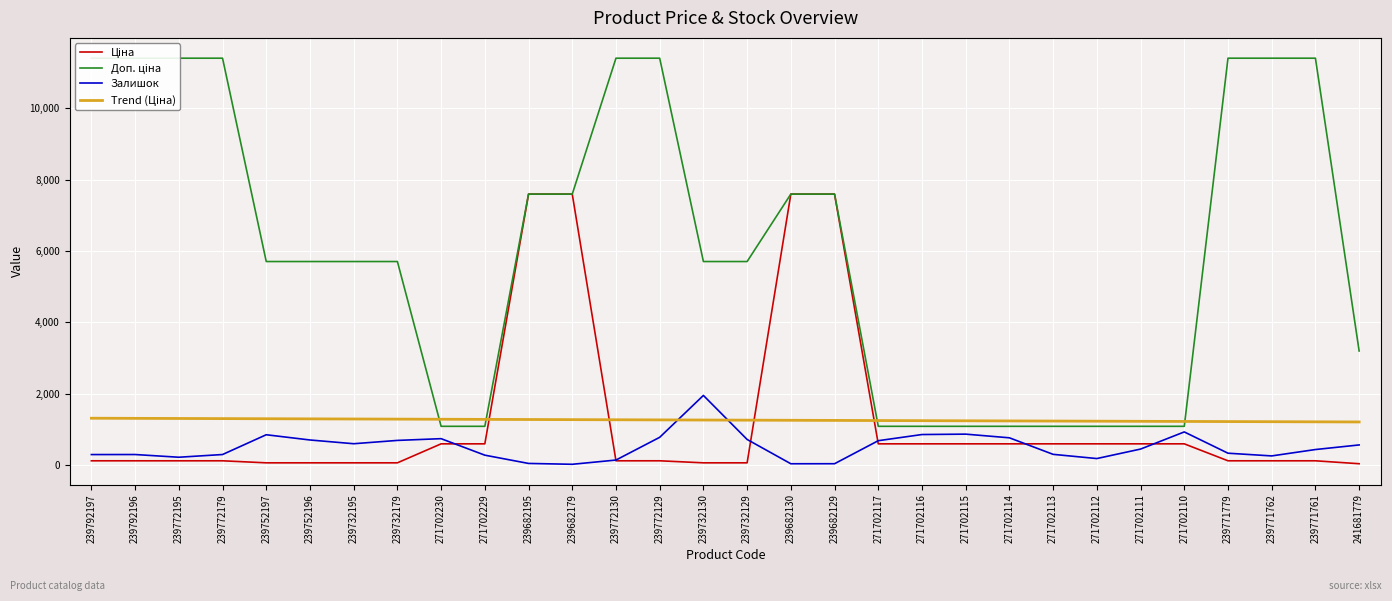

What position from the left is 271702110?

26